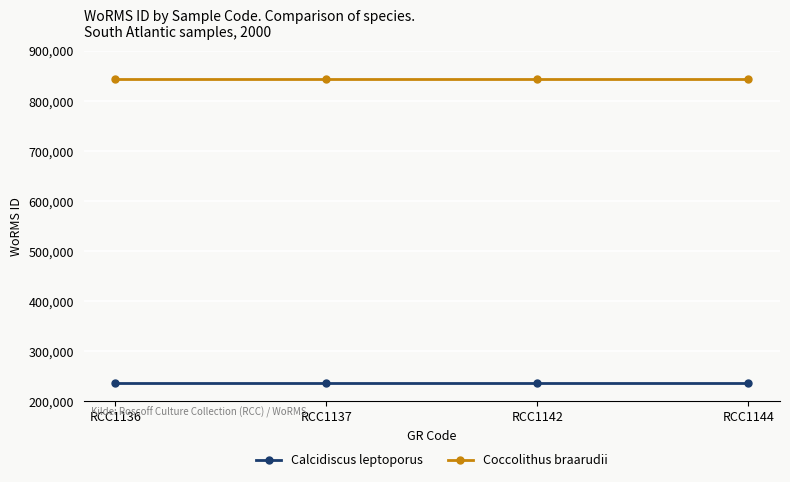

List the series in order of their peak value, lowest first.

Calcidiscus leptoporus, Coccolithus braarudii